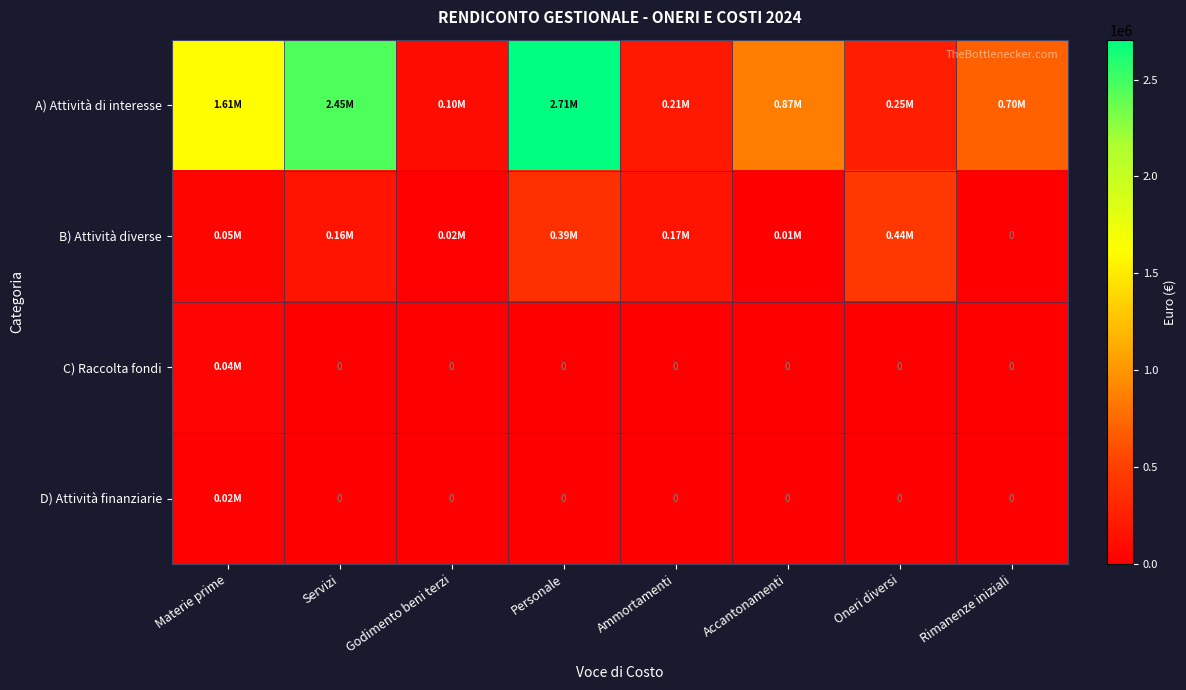

How many distinct data groups are displayed?

4